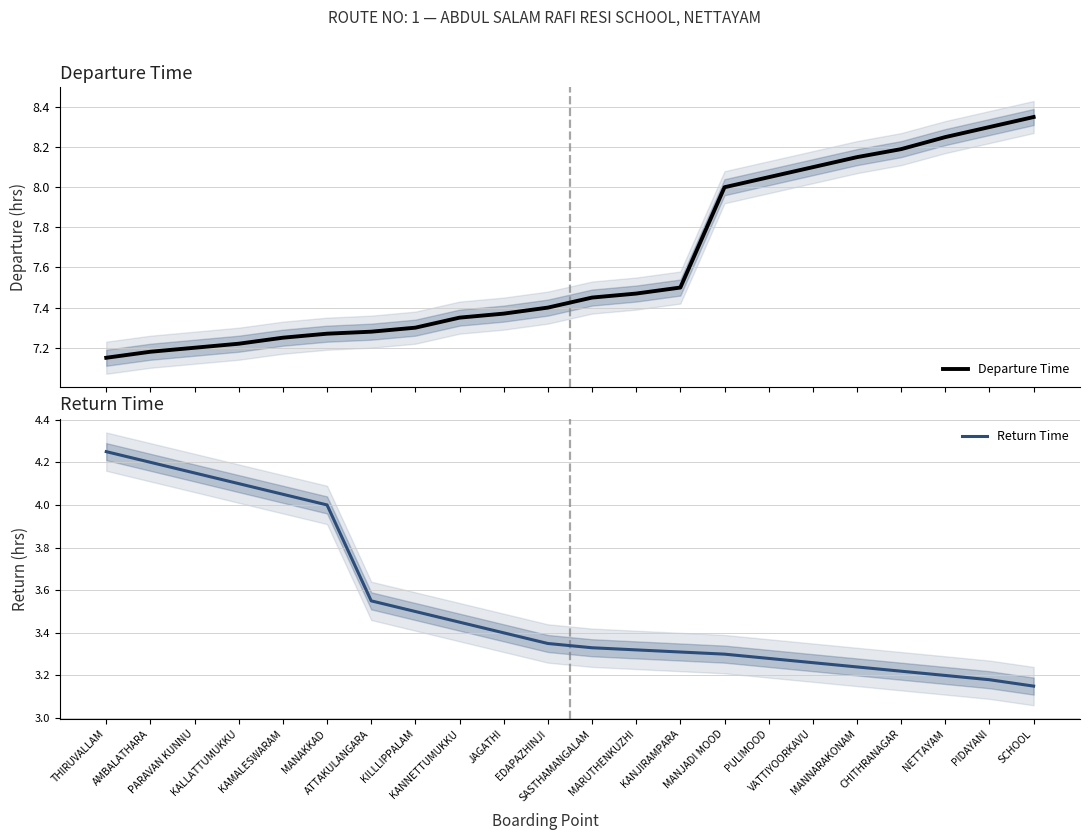

What is the sum of the Return Time values at SCHOOL and CHITHRANAGAR?

6.4